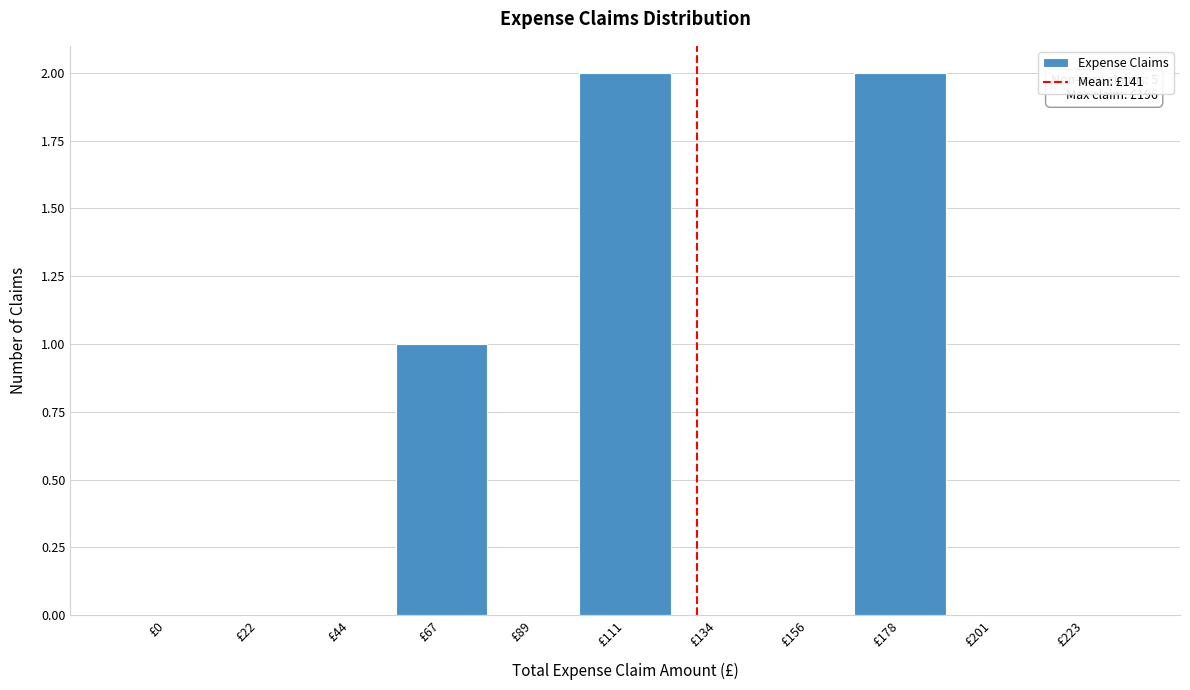

Reading right to left, list all the values displayed in this chart.

£223=0	£201=0	£178=2	£156=0	£134=0	£111=2	£89=0	£67=1	£44=0	£22=0	£0=0